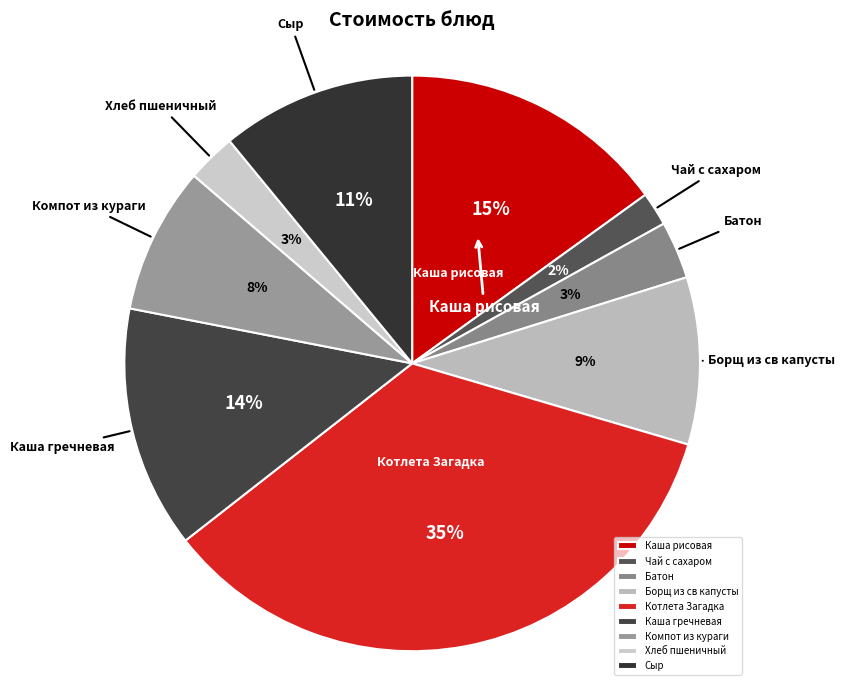

To the nearest percent, what is the difference between the largest and smallest slice percentages?

33%